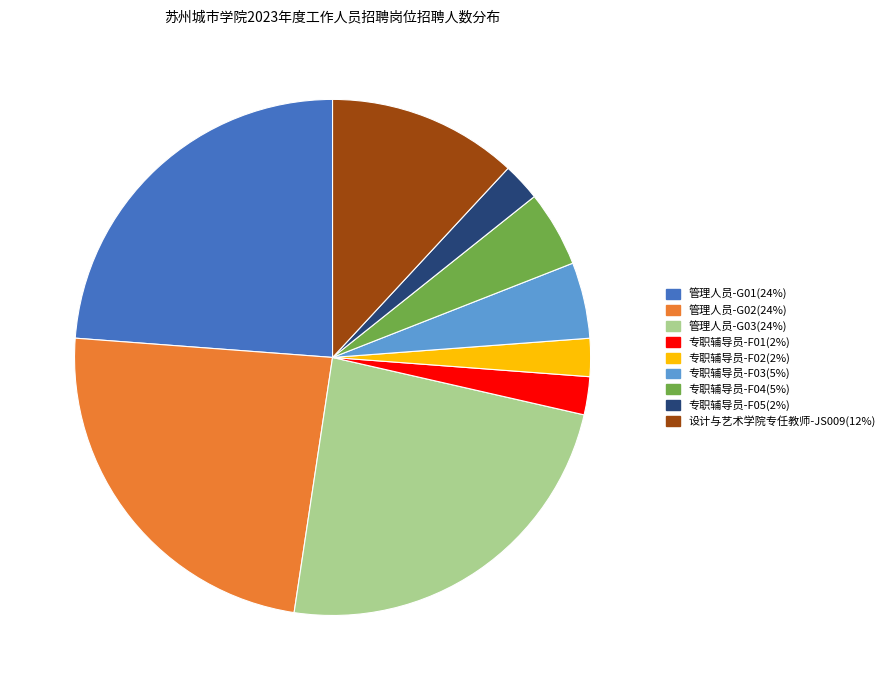

Is it true that 专职辅导员-F05 is 2% of the pie?

True